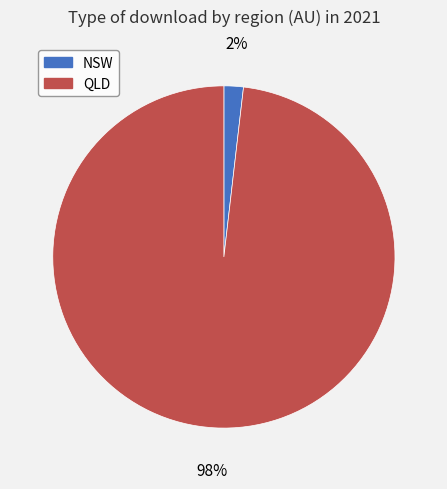

To the nearest percent, what is the difference between the QLD and NSW slice percentages?

96%